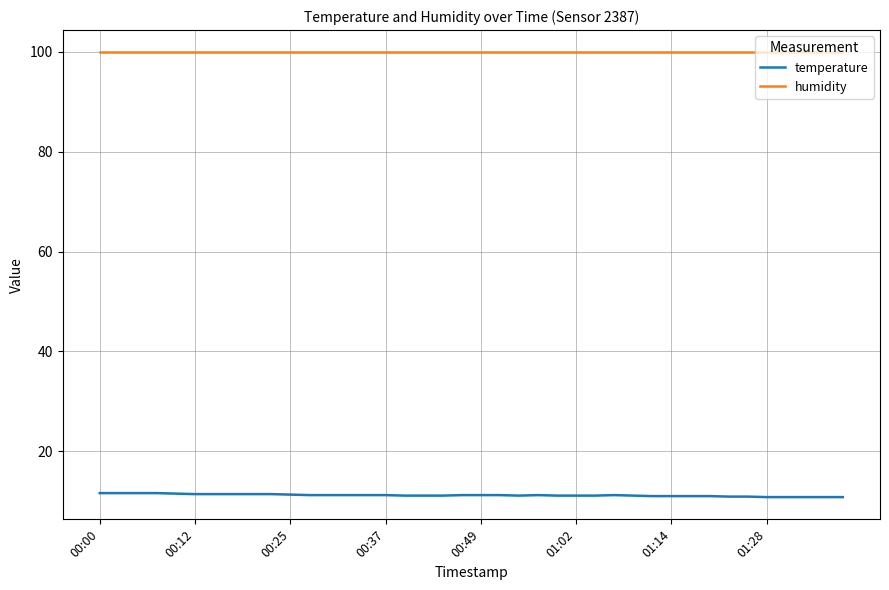

Which series has the widest spread of values?

temperature